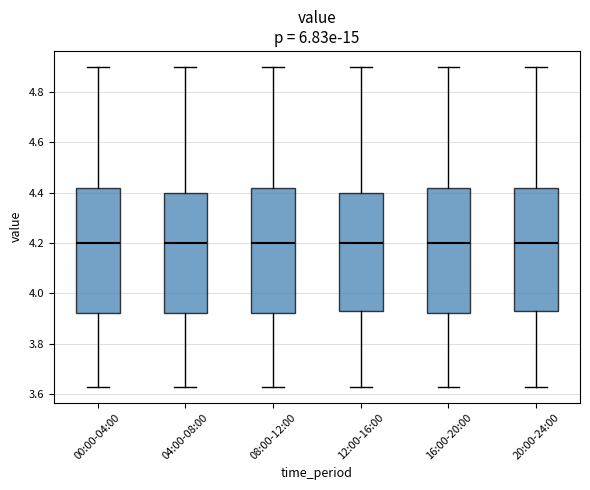

Reading left to right, transcribe this box plot: for each box, give where its median line is, the range the box spans, and where its two whiskers end, as read against the y-axis. The values are not printed on the chart, so give them approximately, as read against the axis.

00:00-04:00: median 4.20, box 3.92 to 4.42, whiskers 3.64 to 4.90
04:00-08:00: median 4.20, box 3.92 to 4.40, whiskers 3.64 to 4.90
08:00-12:00: median 4.20, box 3.92 to 4.42, whiskers 3.64 to 4.90
12:00-16:00: median 4.20, box 3.94 to 4.40, whiskers 3.64 to 4.90
16:00-20:00: median 4.20, box 3.92 to 4.42, whiskers 3.64 to 4.90
20:00-24:00: median 4.20, box 3.94 to 4.42, whiskers 3.64 to 4.90